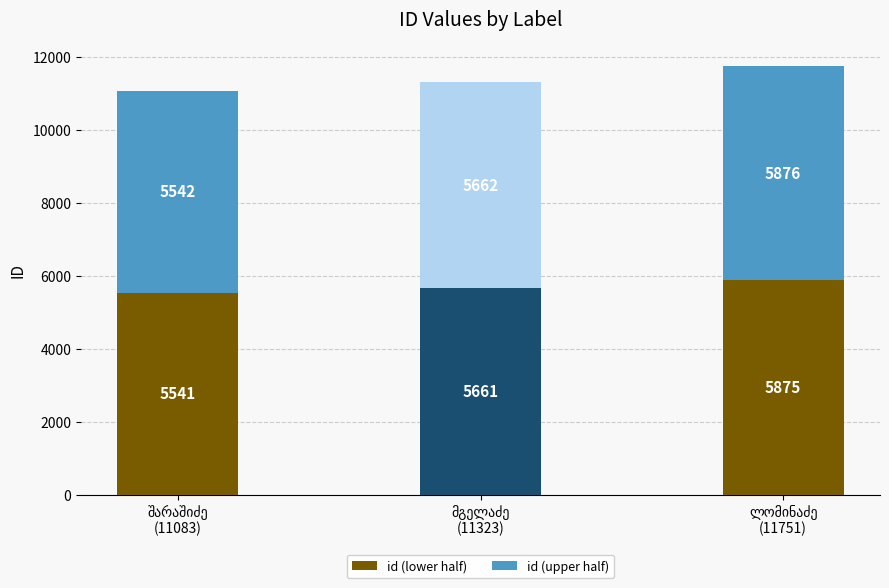

What are all the series names shown in the legend?

id (lower half), id (upper half)